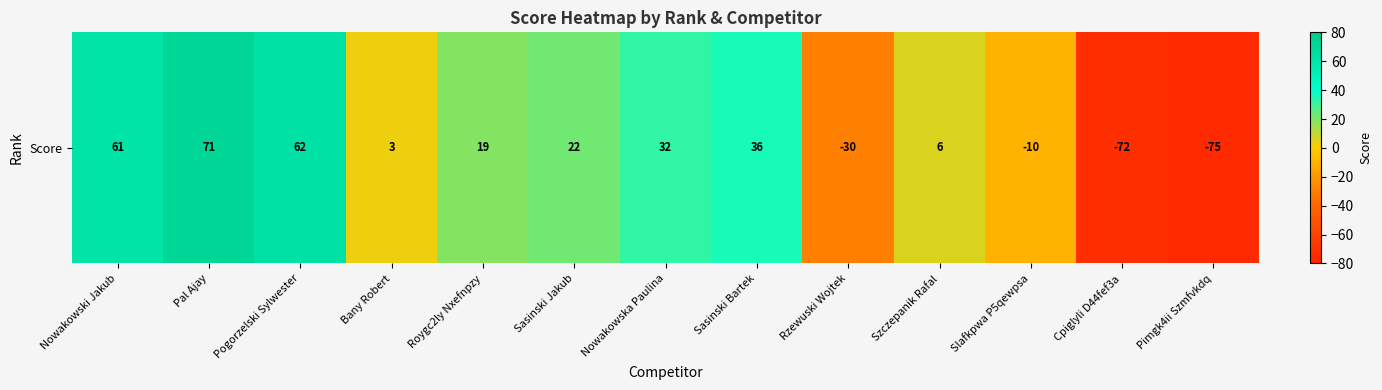

What value does the data have at Rzewuski Wojtek?

-30